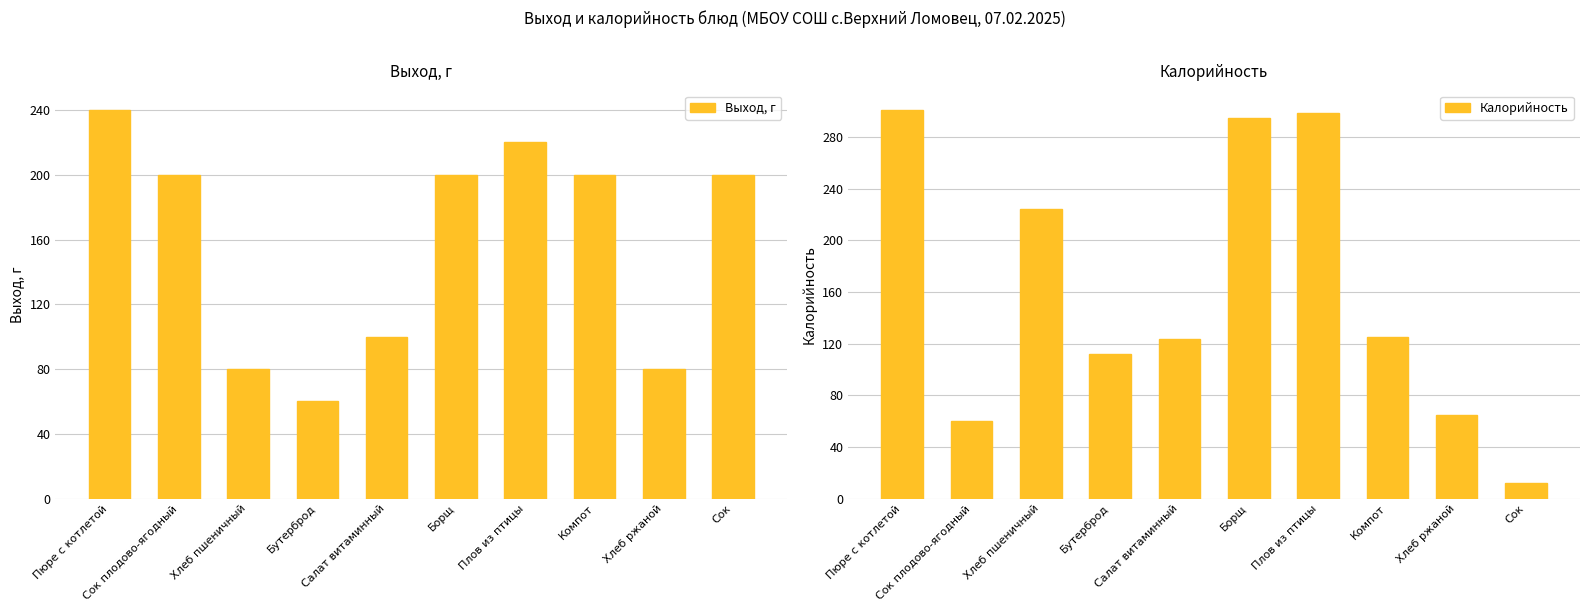

The Выход, г series shows 13.5 at Бутерброд. True or false?

False